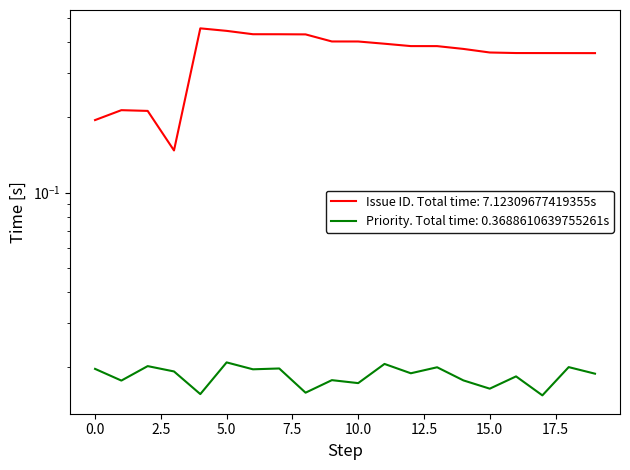

What is the difference between the second highest and minimum values?

0.3